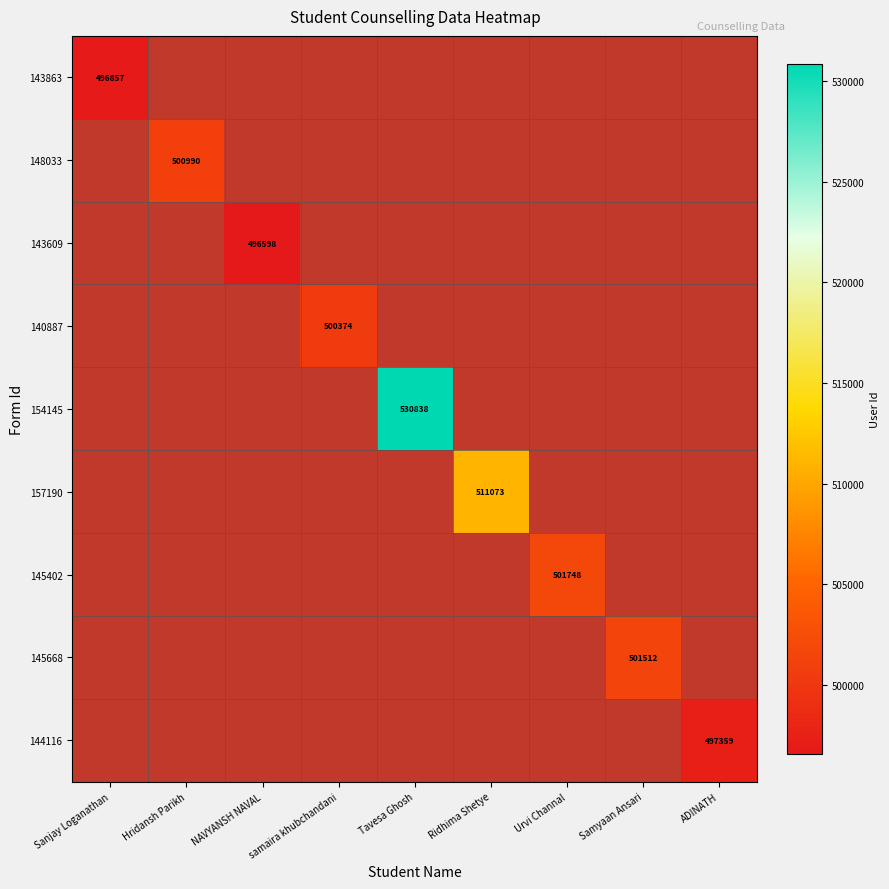

The value of 144116 at ADINATH is 665160. True or false?

False